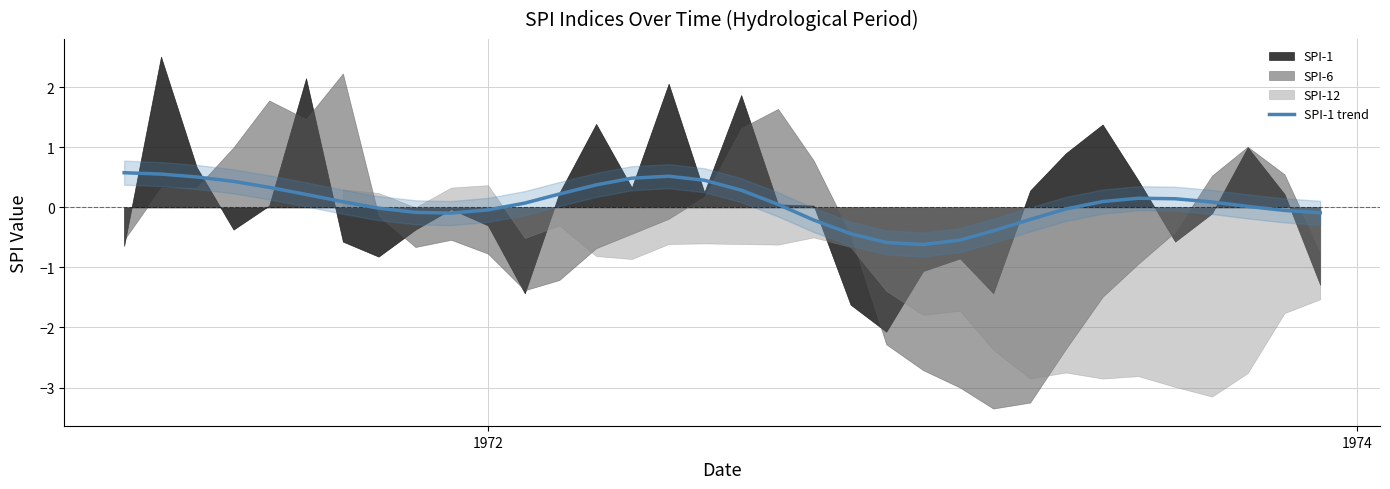

What is the minimum value for SPI-1 trend?

-0.6